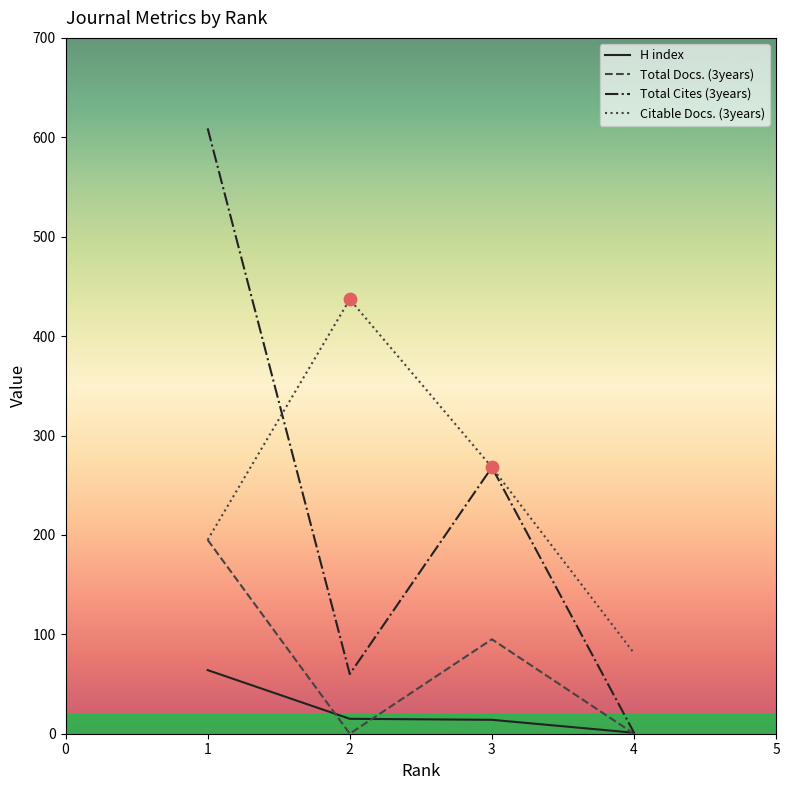

What are all the series names shown in the legend?

H index, Total Docs. (3years), Total Cites (3years), Citable Docs. (3years)